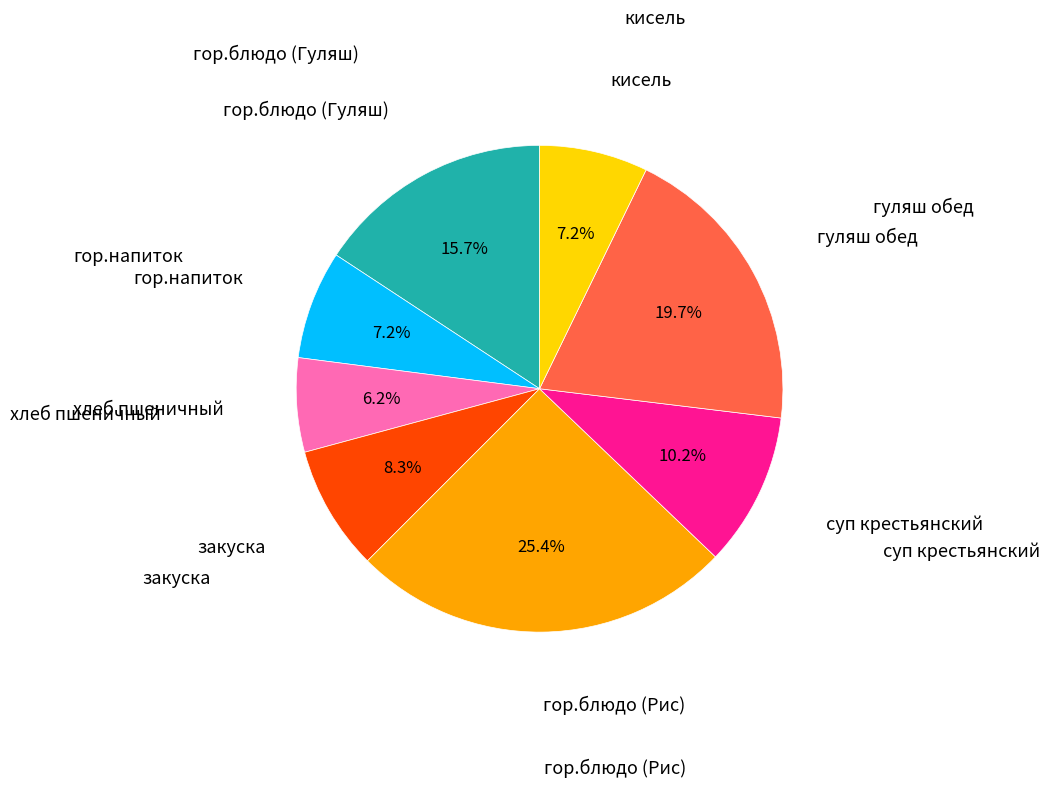

Is there any slice that represents more than half of the pie?

No